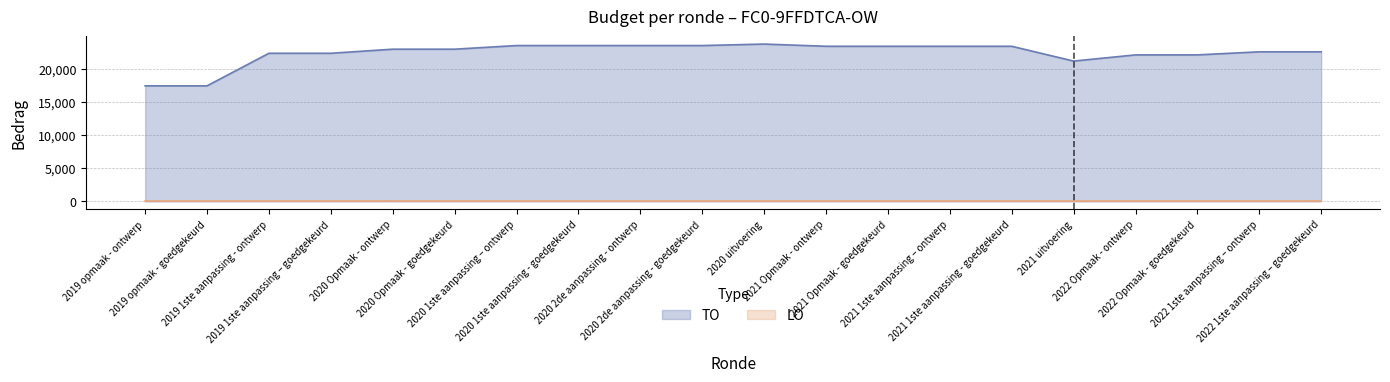

Rank the categories by value from highest to lowest.

2020 uitvoering, 2020 1ste aanpassing – ontwerp, 2020 1ste aanpassing - goedgekeurd, 2020 2de aanpassing - ontwerp, 2020 2de aanpassing - goedgekeurd, 2021 Opmaak - ontwerp, 2021 Opmaak - goedgekeurd, 2021 1ste aanpassing – ontwerp, 2021 1ste aanpassing - goedgekeurd, 2020 Opmaak - ontwerp, 2020 Opmaak - goedgekeurd, 2022 1ste aanpassing – ontwerp, 2022 1ste aanpassing – goedgekeurd, 2019 1ste aanpassing - ontwerp, 2019 1ste aanpassing – goedgekeurd, 2022 Opmaak - ontwerp, 2022 Opmaak - goedgekeurd, 2021 uitvoering, 2019 opmaak - ontwerp, 2019 opmaak - goedgekeurd